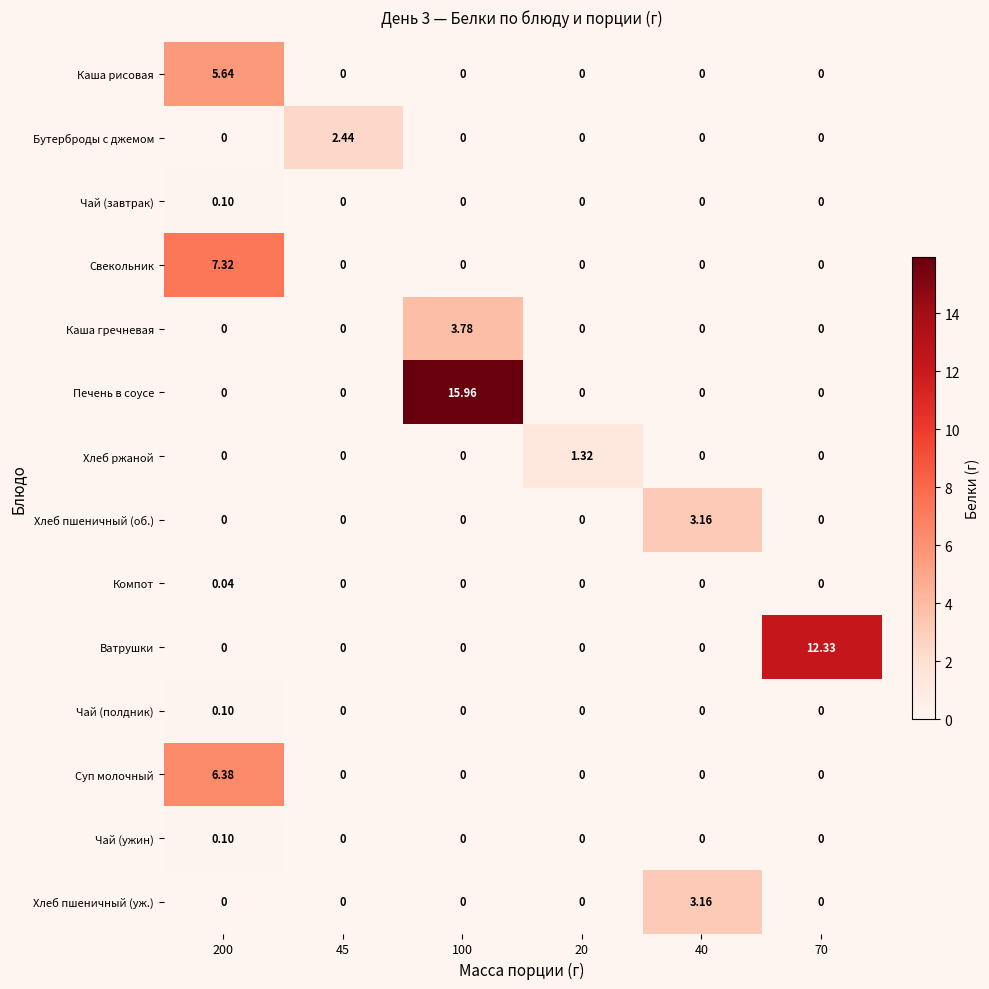

Is the value of Суп молочный at 70 greater than the value of Чай (полдник) at 200?

No